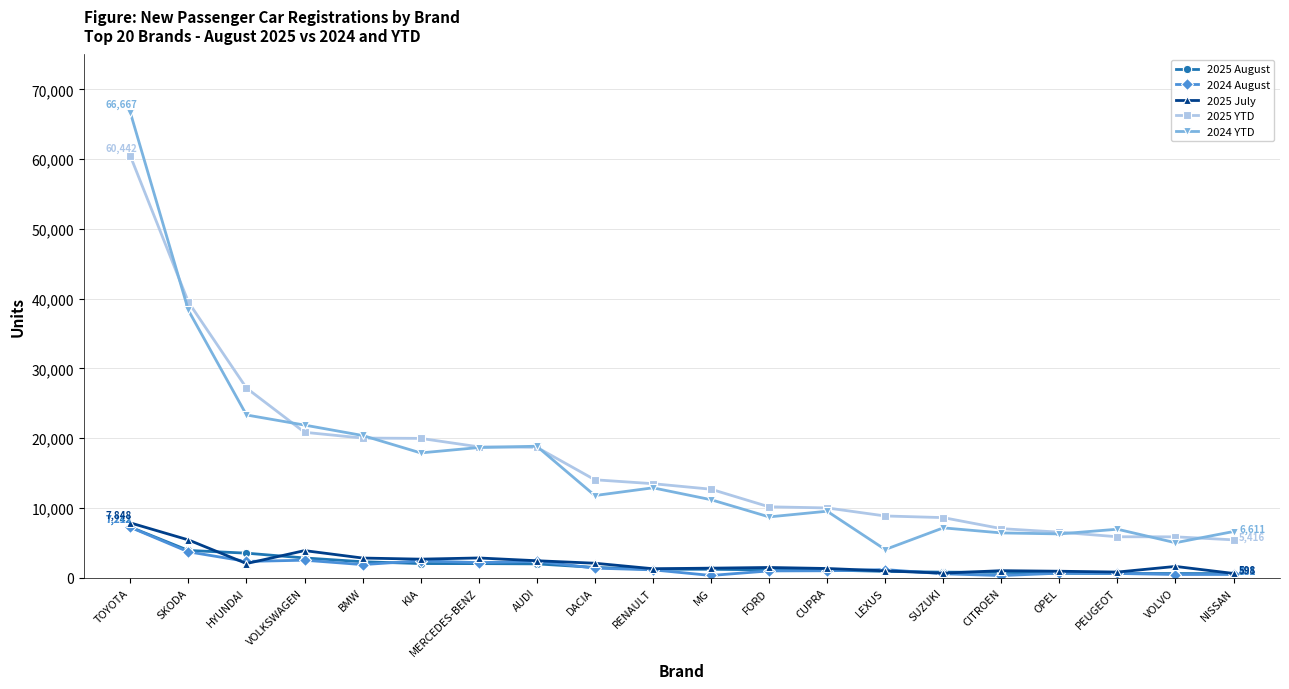

The 2025 YTD series shows 10152 at FORD. True or false?

True